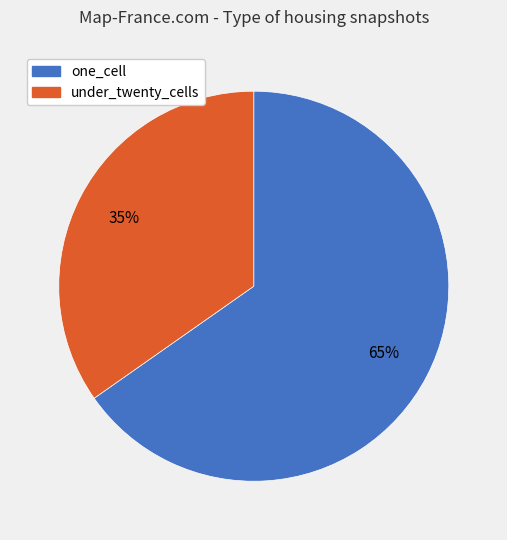

Does any single category account for the majority?

Yes